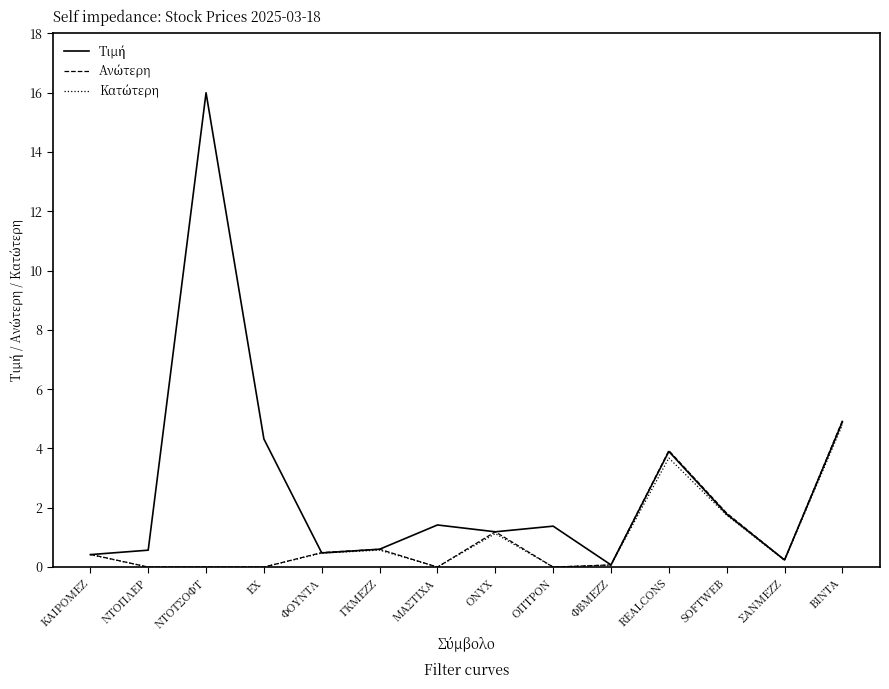

What is the total value across all series at ΦΟΥΝΤΛ?

1.4